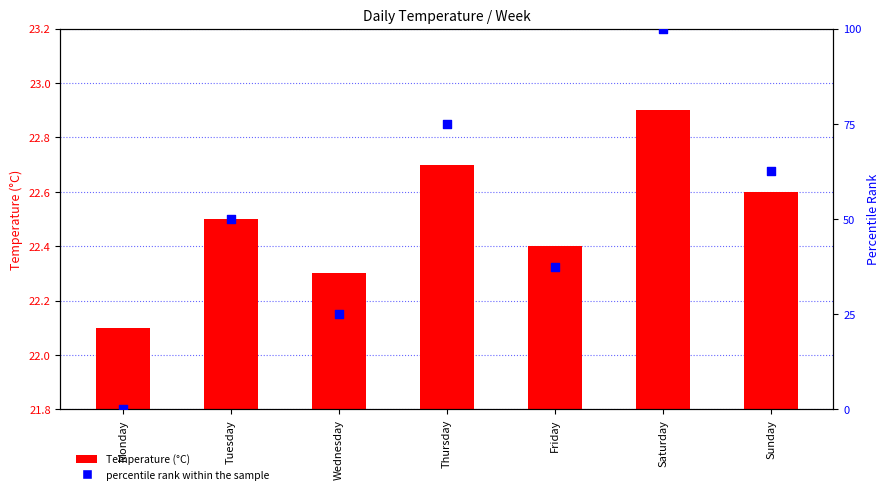

Which series contains the highest Y value?

percentile rank within the sample